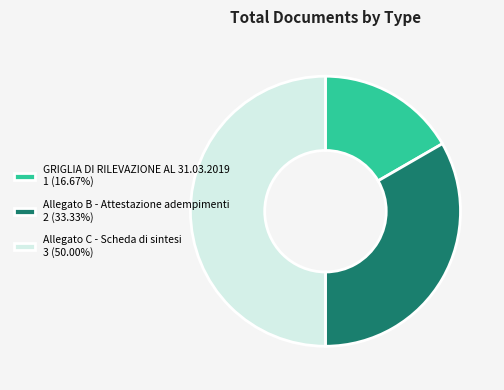

Approximately how many times larger is the value at GRIGLIA DI RILEVAZIONE AL 31.03.2019 1 (16.67%) compared to Allegato B - Attestazione adempimenti 2 (33.33%)?

0.5